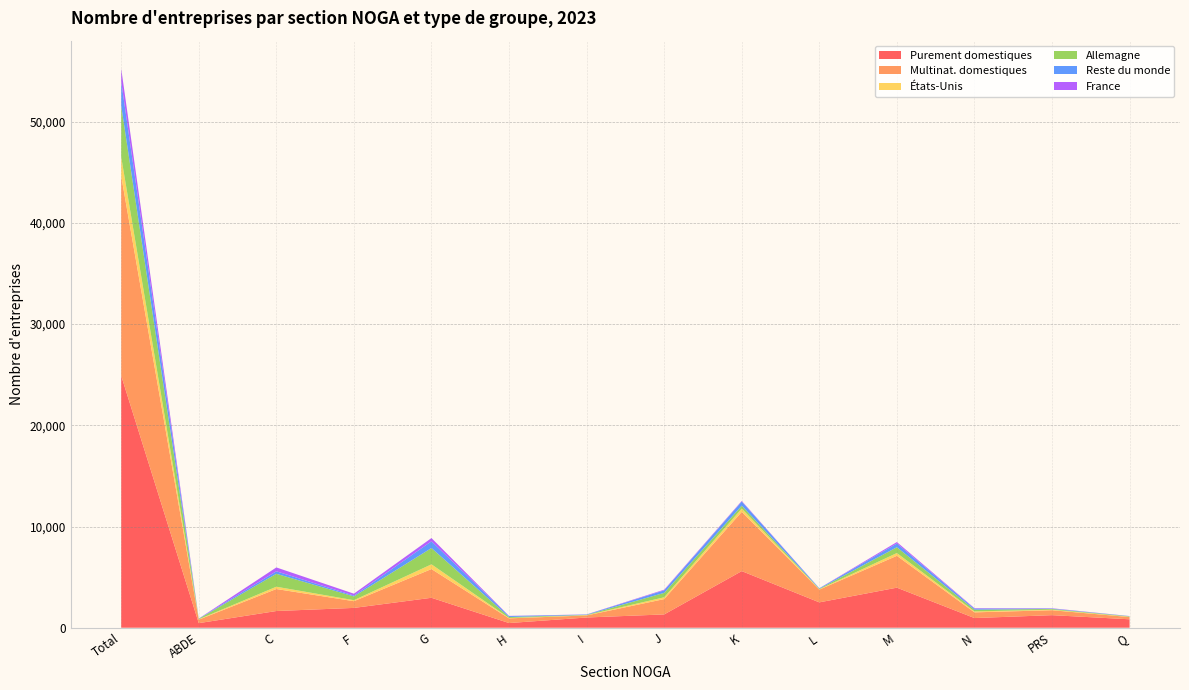

Reading right to left, transcribe all the data shown in this chart.

Purement domestiques: 834	1242	957	3959	2507	5595	1315	1011	463	2959	1959	1651	453	24905
Multinat. domestiques: 219	488	562	3148	1259	5851	1515	202	462	2839	663	2174	345	19727
États-Unis: 35	50	93	274	35	326	177	29	37	467	99	227	35	1884
Allemagne: 37	76	170	574	46	287	438	26	99	1610	373	1278	48	5062
Reste du monde: 22	39	110	369	46	415	250	36	90	664	84	247	20	2392
France: 8	29	45	143	9	57	64	11	19	322	186	381	5	1279